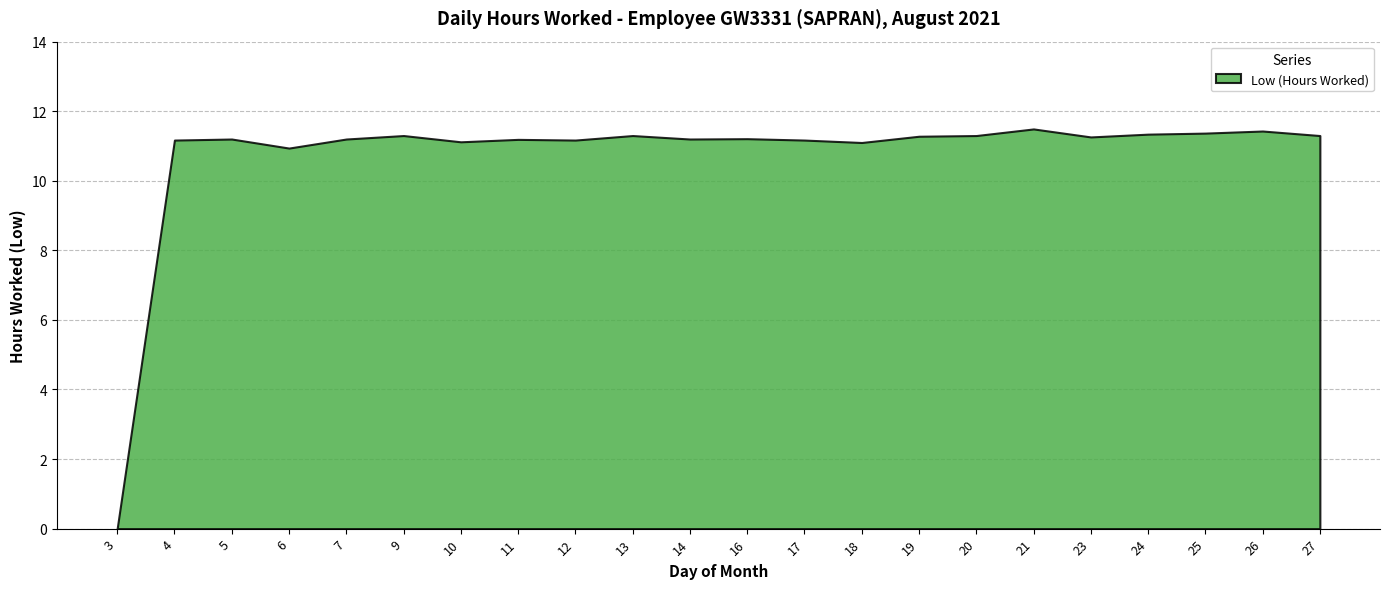

How many values exceed 11?

20